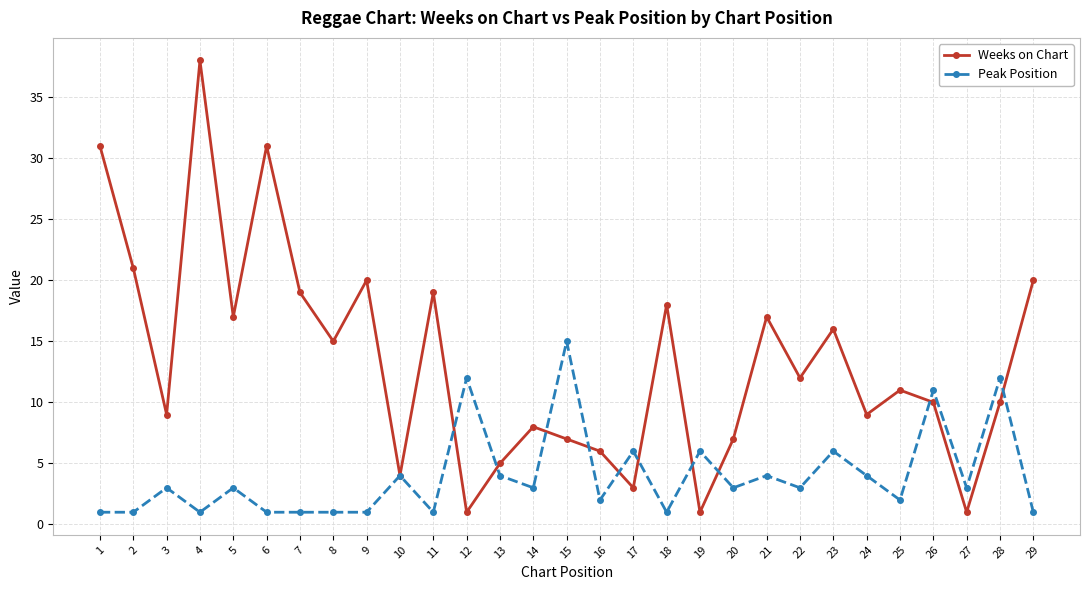

What is the spread (max minus min) of values at 29?

19